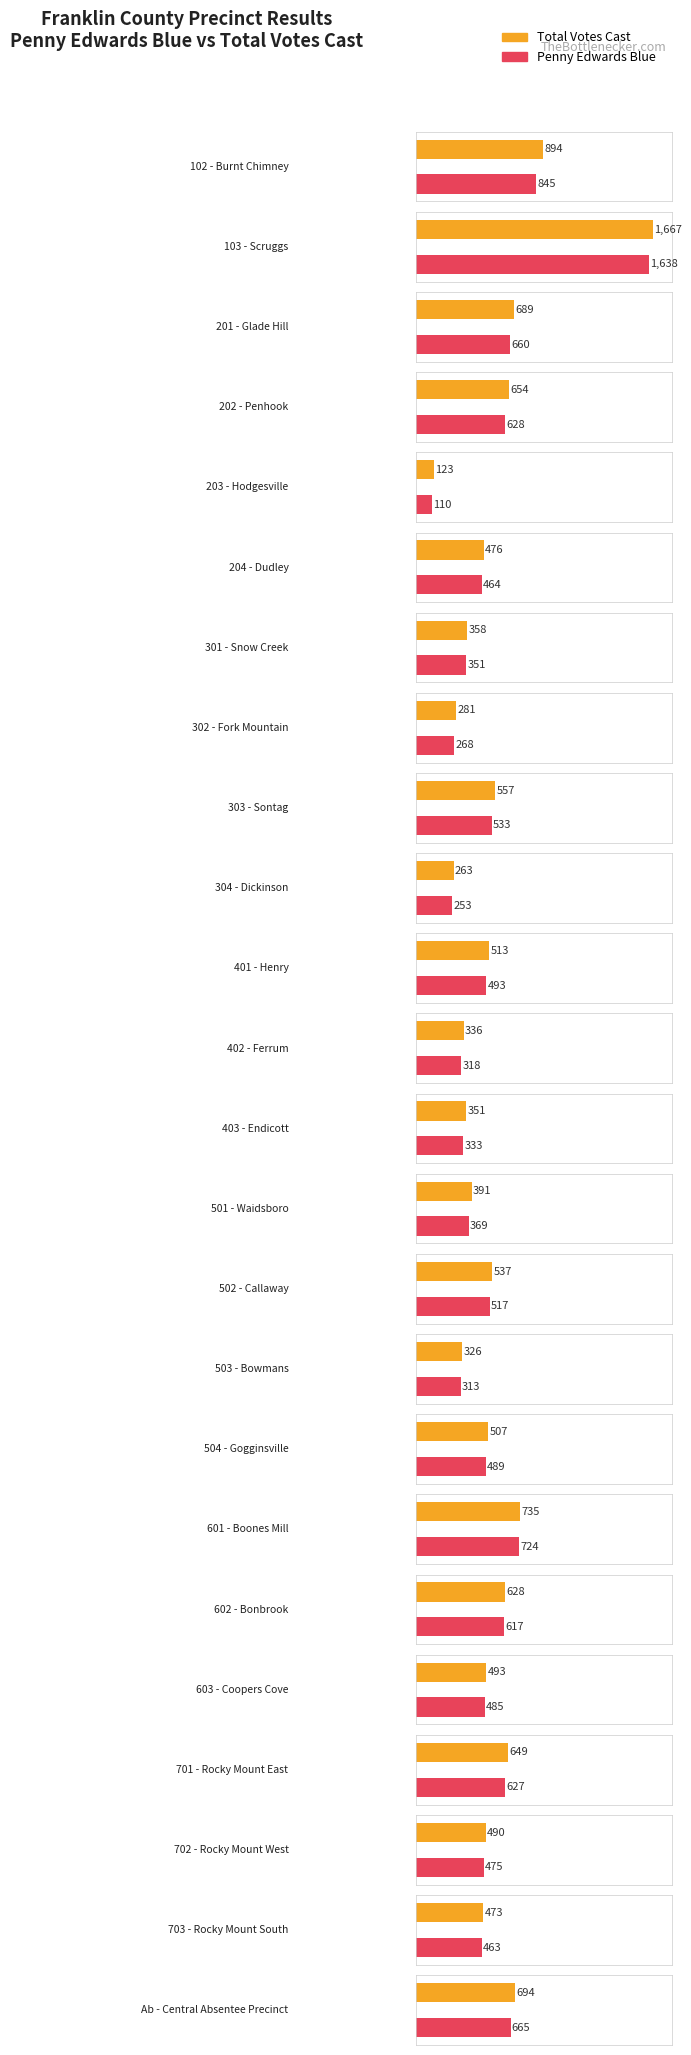

Which series has the widest spread of values?

Total Votes Cast